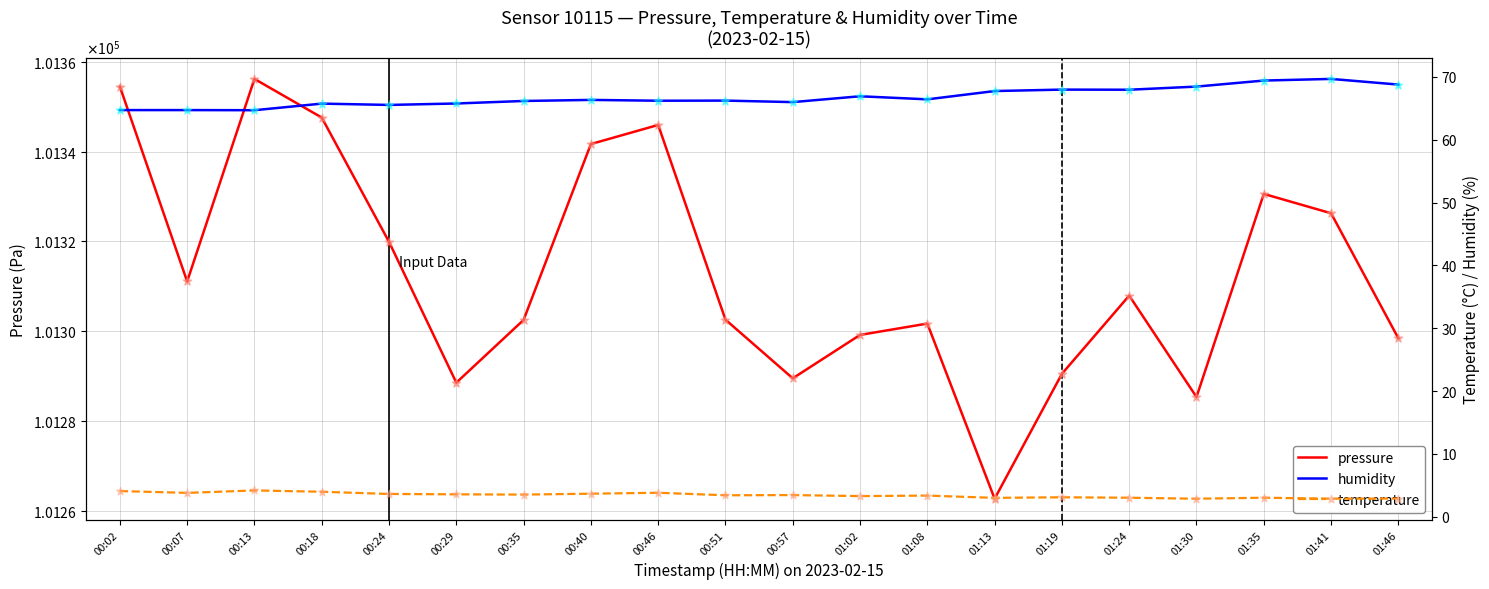

Which series reaches the maximum Y coordinate?

pressure